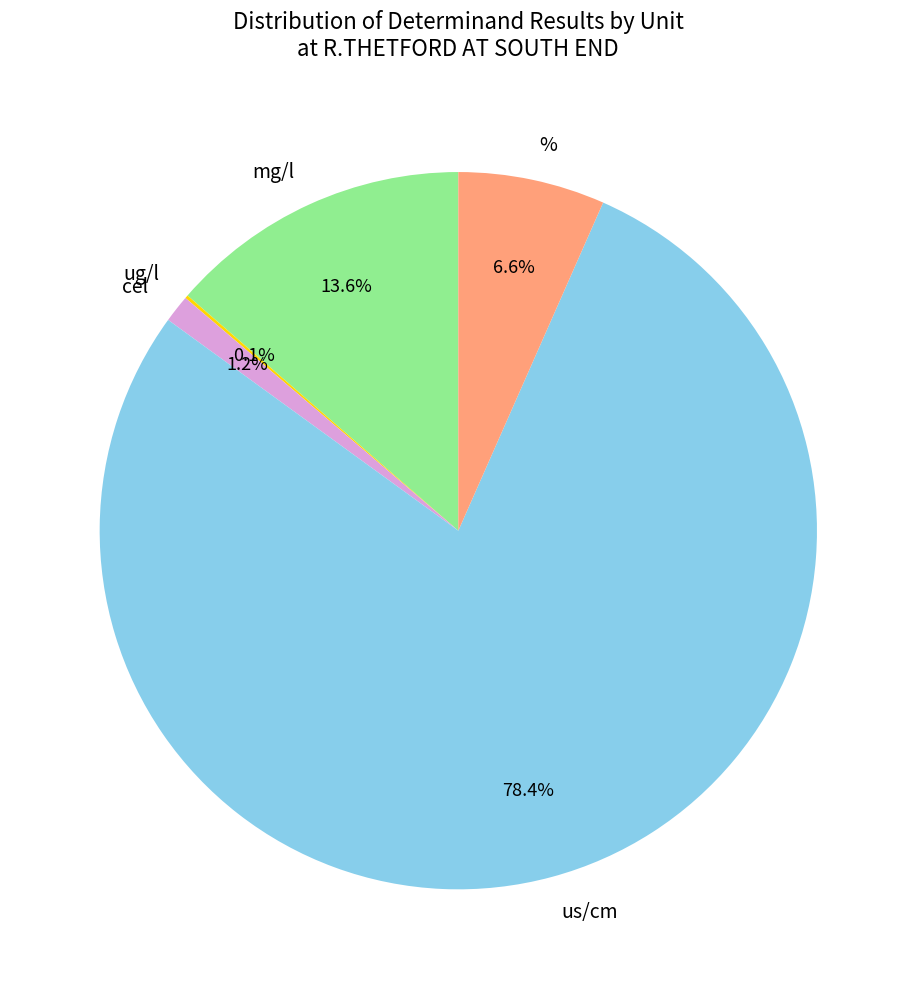

Is the sum of mg/l and us/cm greater than half?

Yes